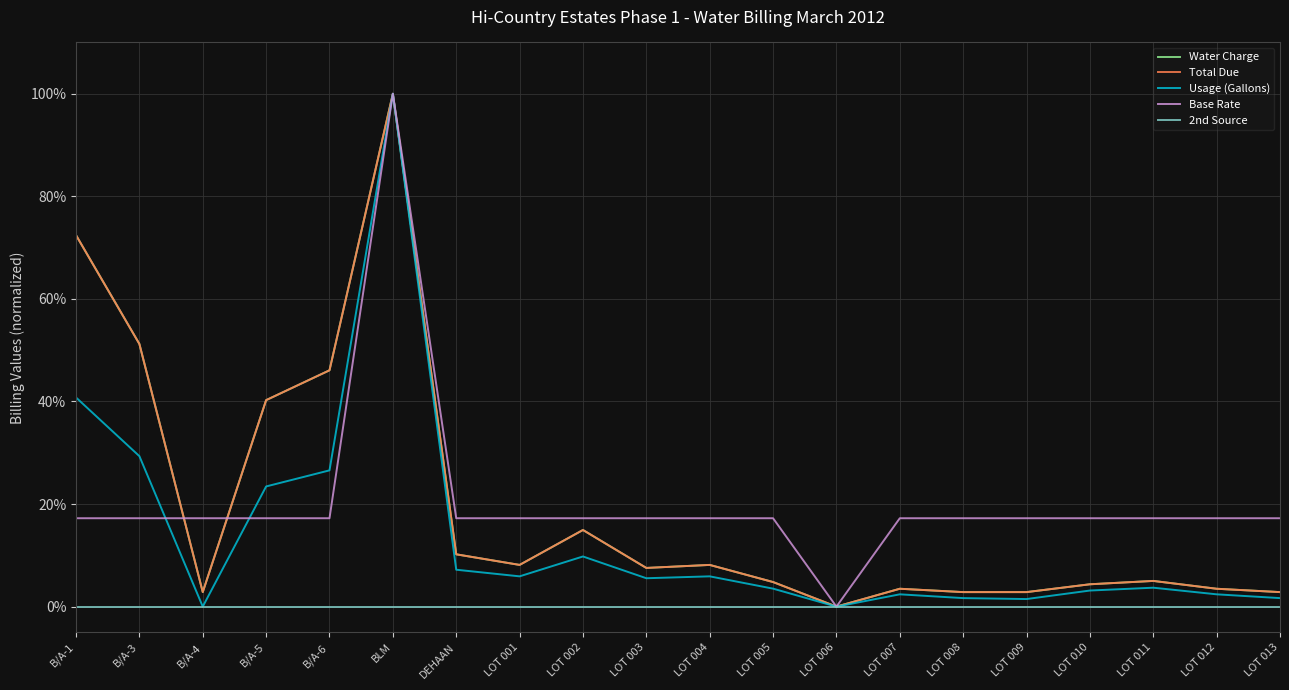

Is this an area chart (filled region under the line)?

No